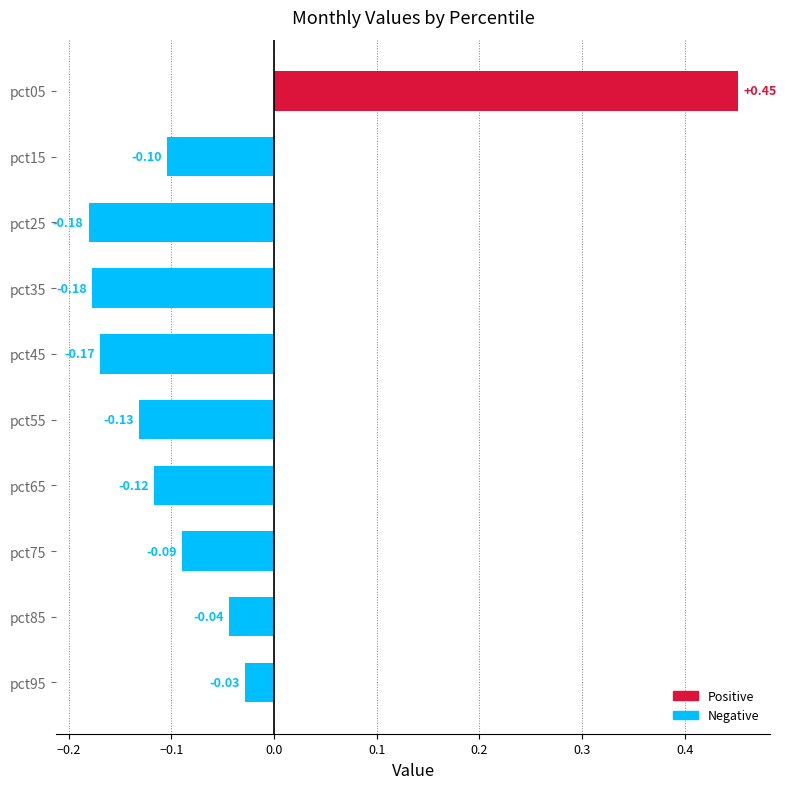

Which has a higher value, pct85 or pct45?

pct85